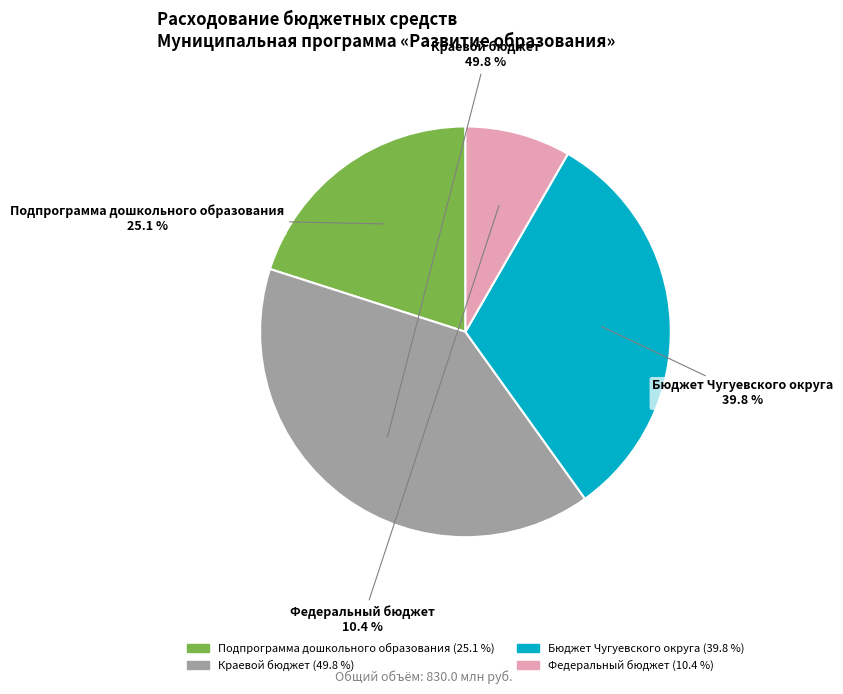

To the nearest percent, what is the average slice percentage?

25%